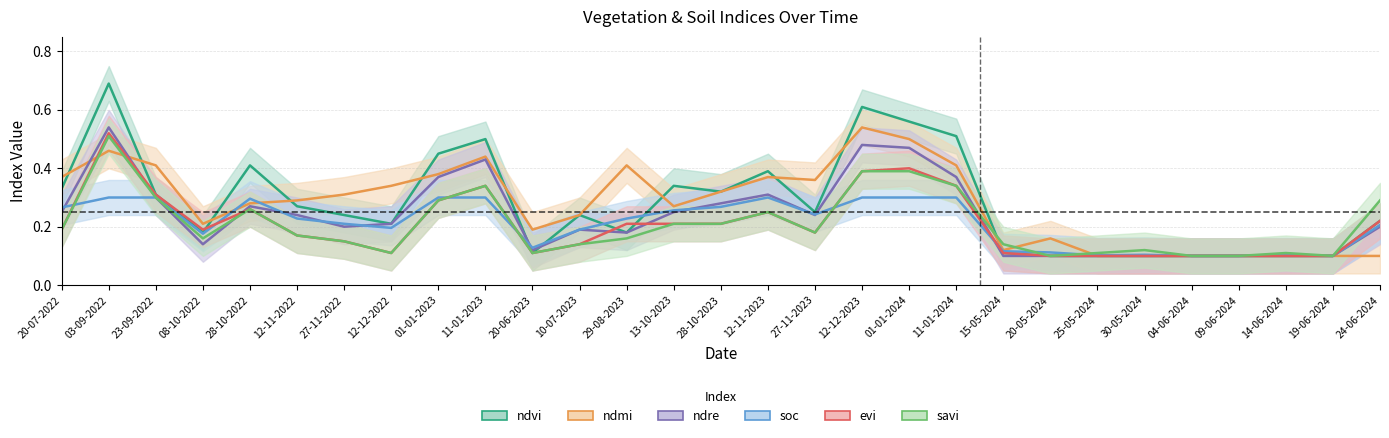

What is the difference between the second highest and minimum values in the ndre series?

0.4